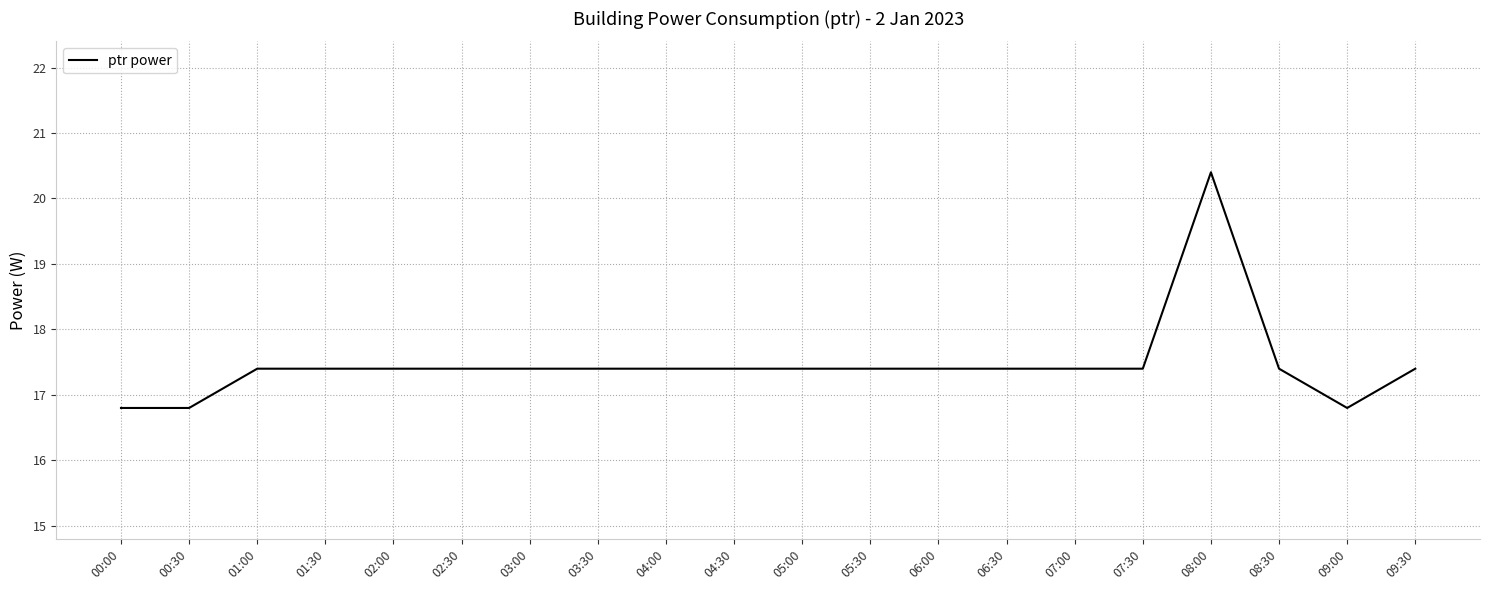

What position from the right is 05:00?

10